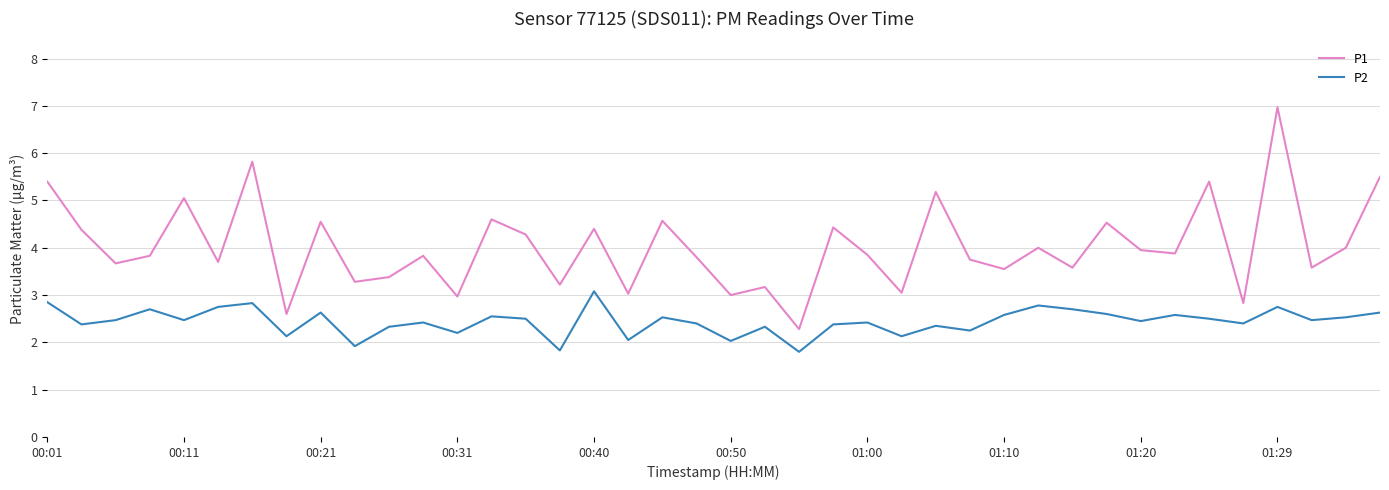

Which series has the largest total across all categories?

P1